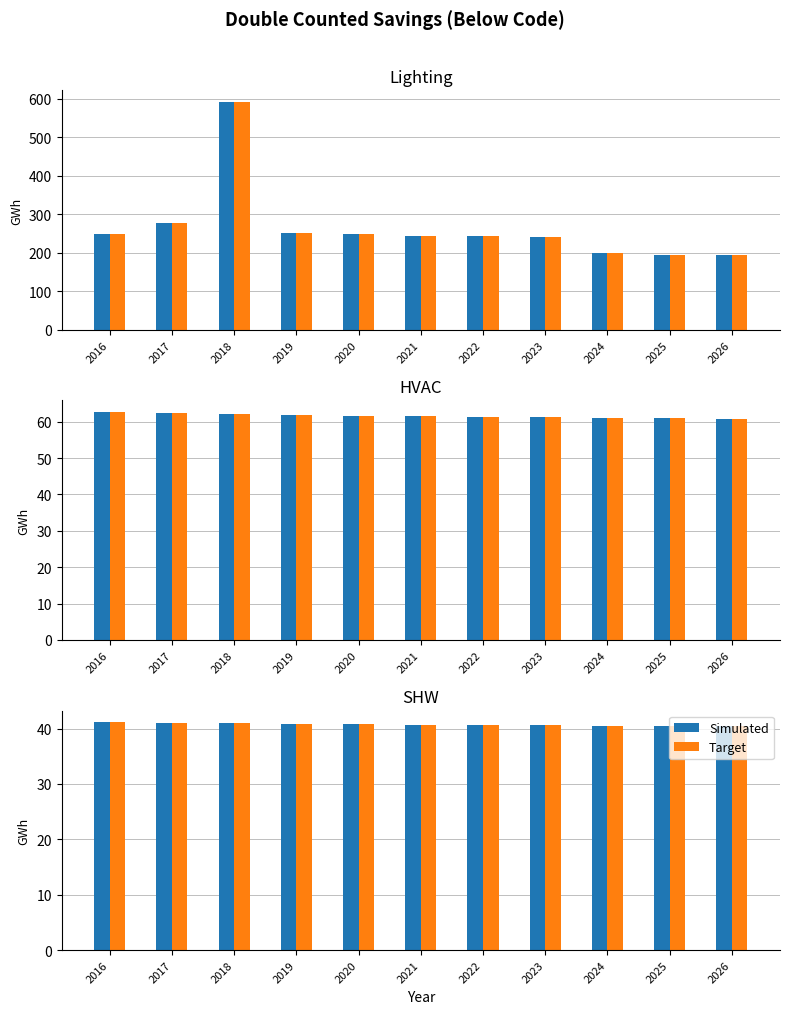

What is the difference between the Target values at 2023 and 2018?

0.4